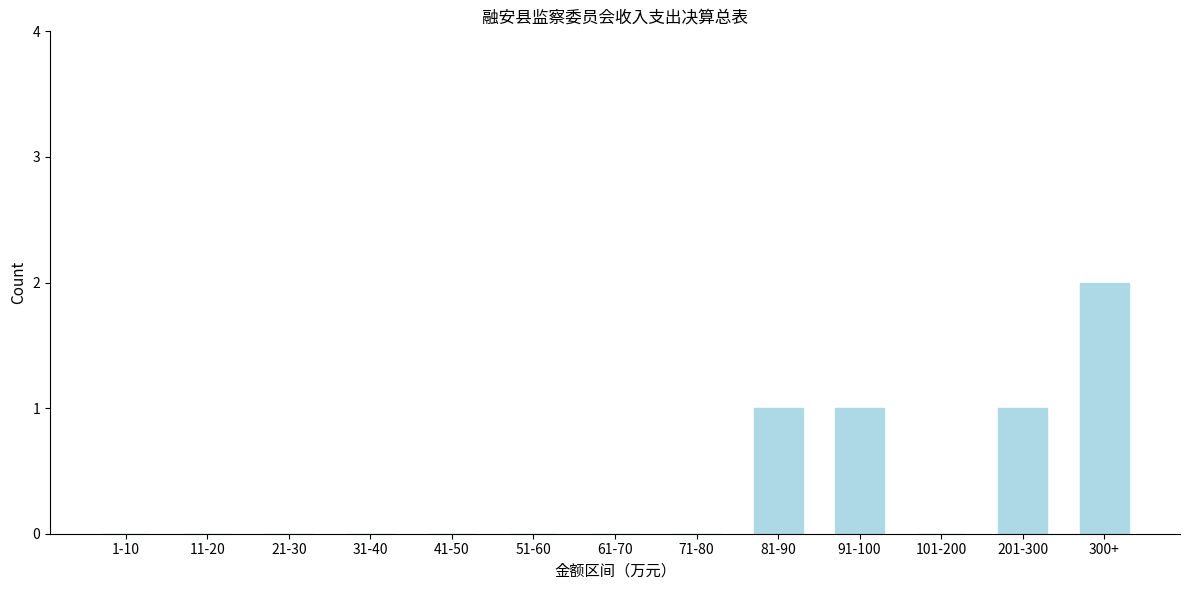

Reading left to right, list all the values displayed in this chart.

1-10=0	11-20=0	21-30=0	31-40=0	41-50=0	51-60=0	61-70=0	71-80=0	81-90=1	91-100=1	101-200=0	201-300=1	300+=2